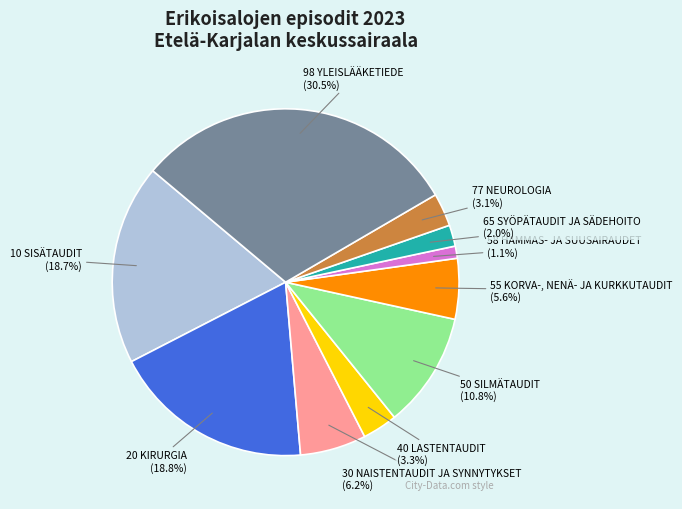

To the nearest percent, what is the average slice percentage?

10%